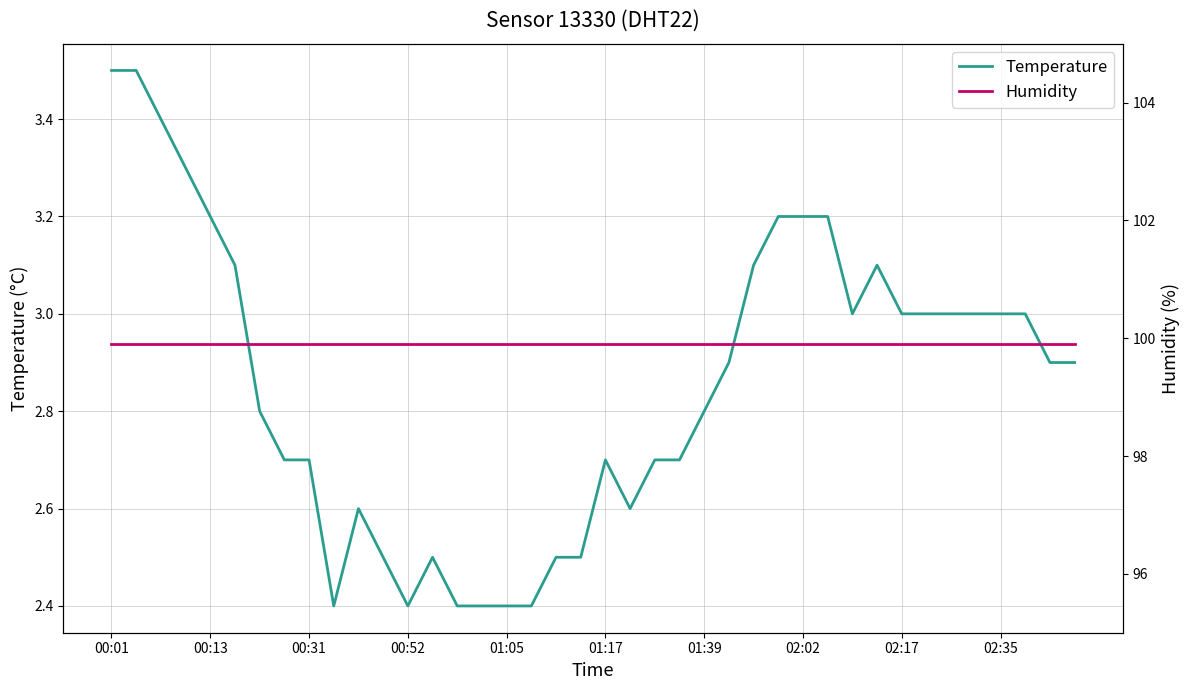

Is it true that Temperature equals 3.0 at 02:35?

True